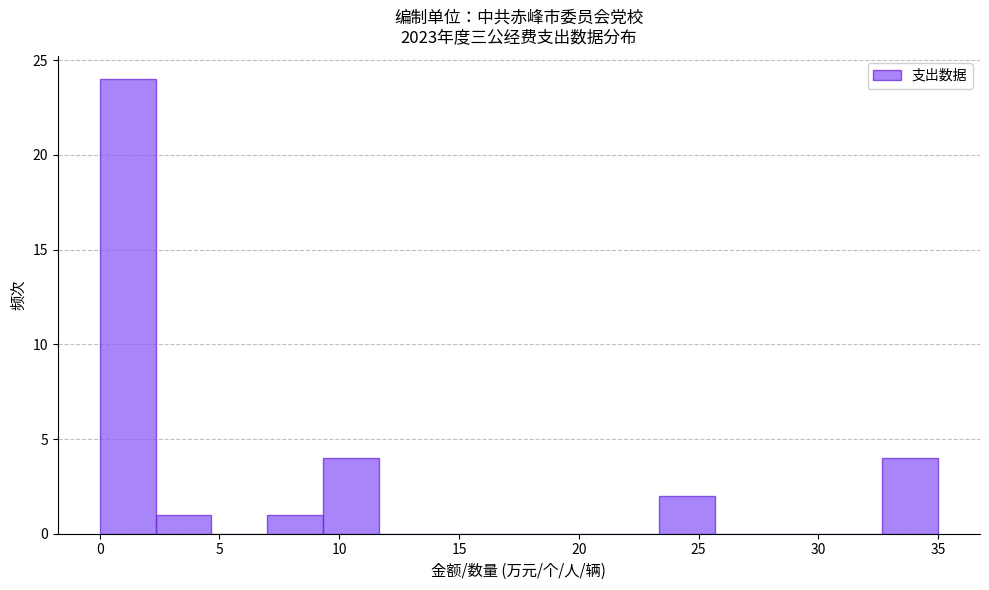

What is the height of the bar covering 32.5 to 35.0 on the x-axis? Neither the bar edges nor the heights are printed on the chart, so give them approximately, as read against the axes.

4